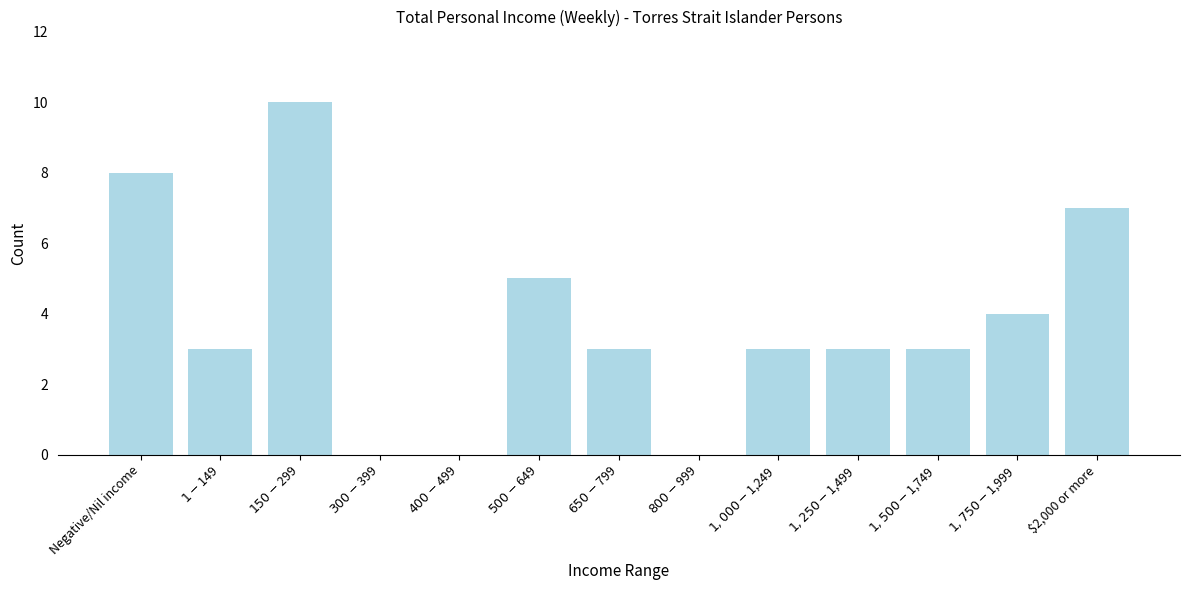

What is the sum of all values?

49